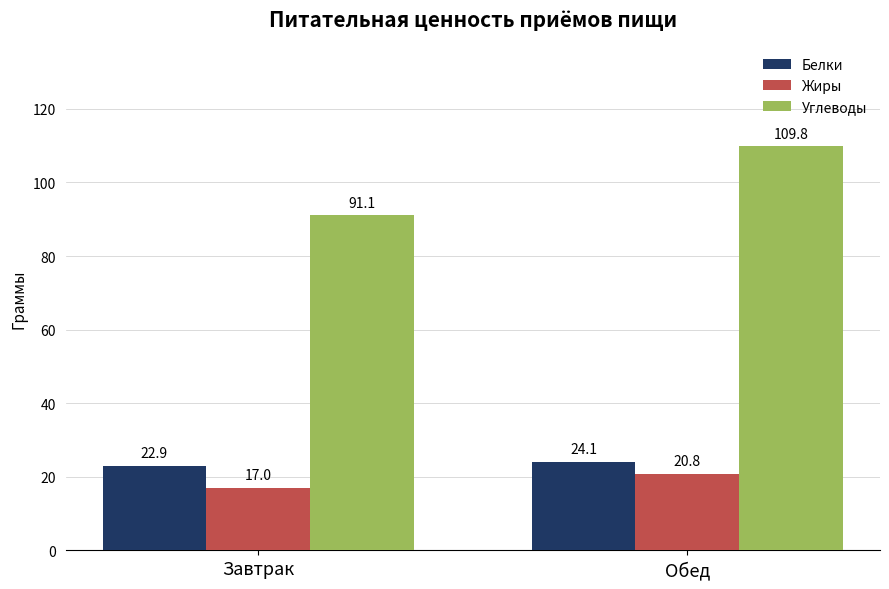

How many bars are there in total?

6